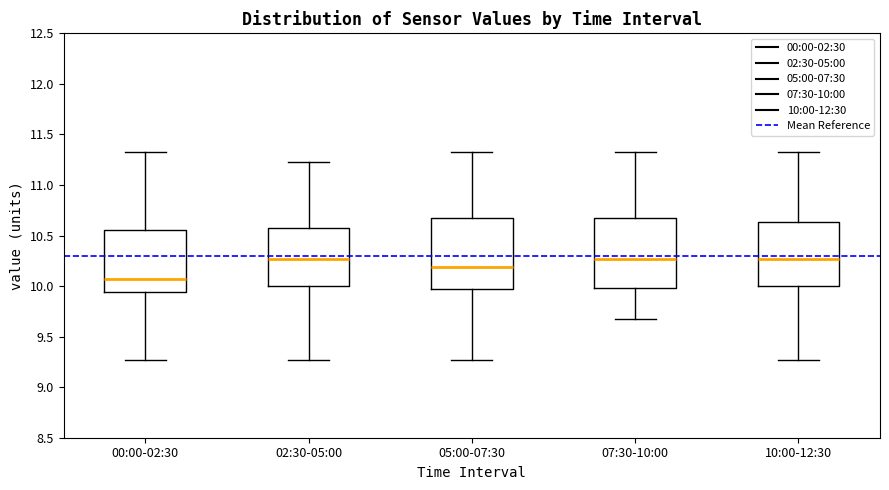

Where does the median line of the box for 10:00-12:30 sit on the y-axis? The values are not printed on the chart, so give them approximately, as read against the axis.

10.25